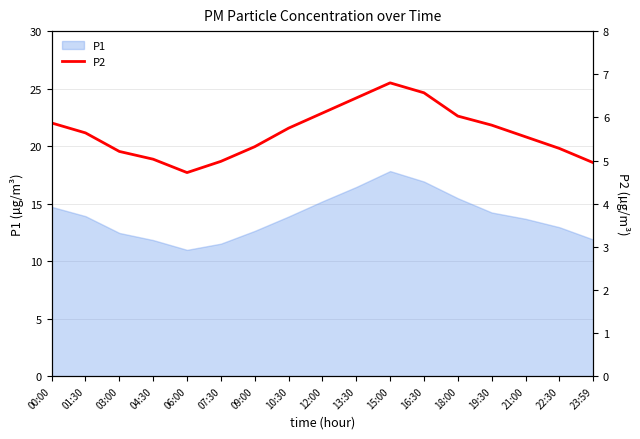

Which category has the highest value across all series?

15:00